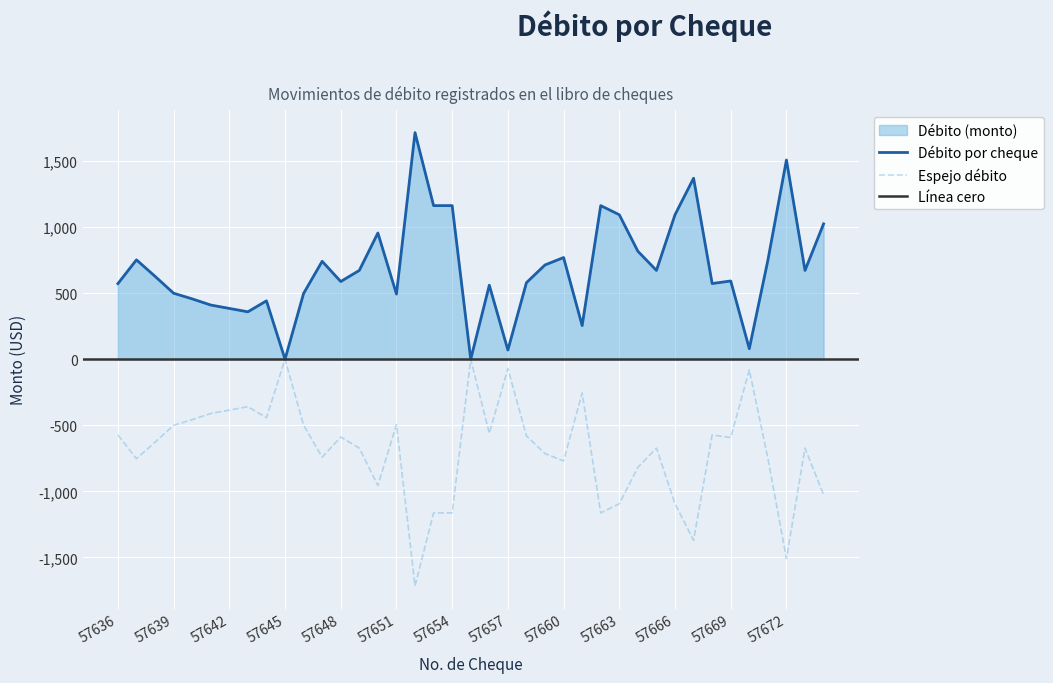

Rank the categories by value from highest to lowest.

57652, 57672, 57667, 57653, 57654, 57662, 57663, 57666, 57674, 57650, 57664, 57660, 57637, 57671, 57647, 57659, 57649, 57665, 57673, 57638, 57669, 57648, 57658, 57668, 57636, 57656, 57639, 57646, 57651, 57640, 57644, 57641, 57642, 57643, 57661, 57670, 57657, 57645, 57655